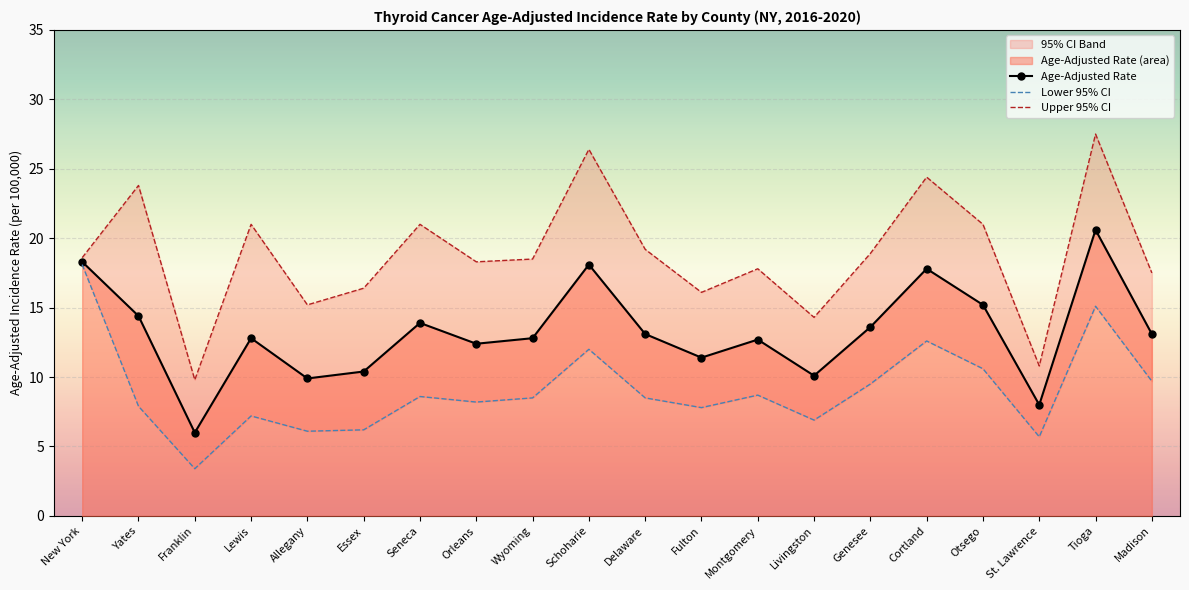

How many interior local valleys does the Age-Adjusted Rate series have?

6